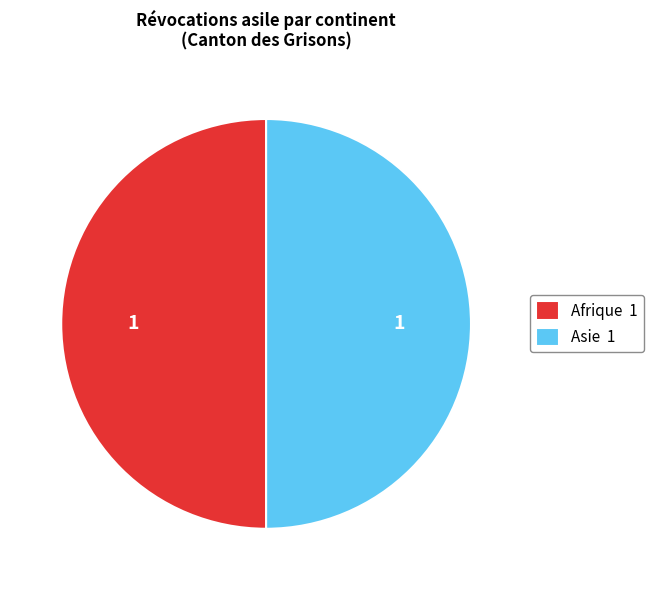

Is it true that Afrique 1 is 50% of the pie?

True